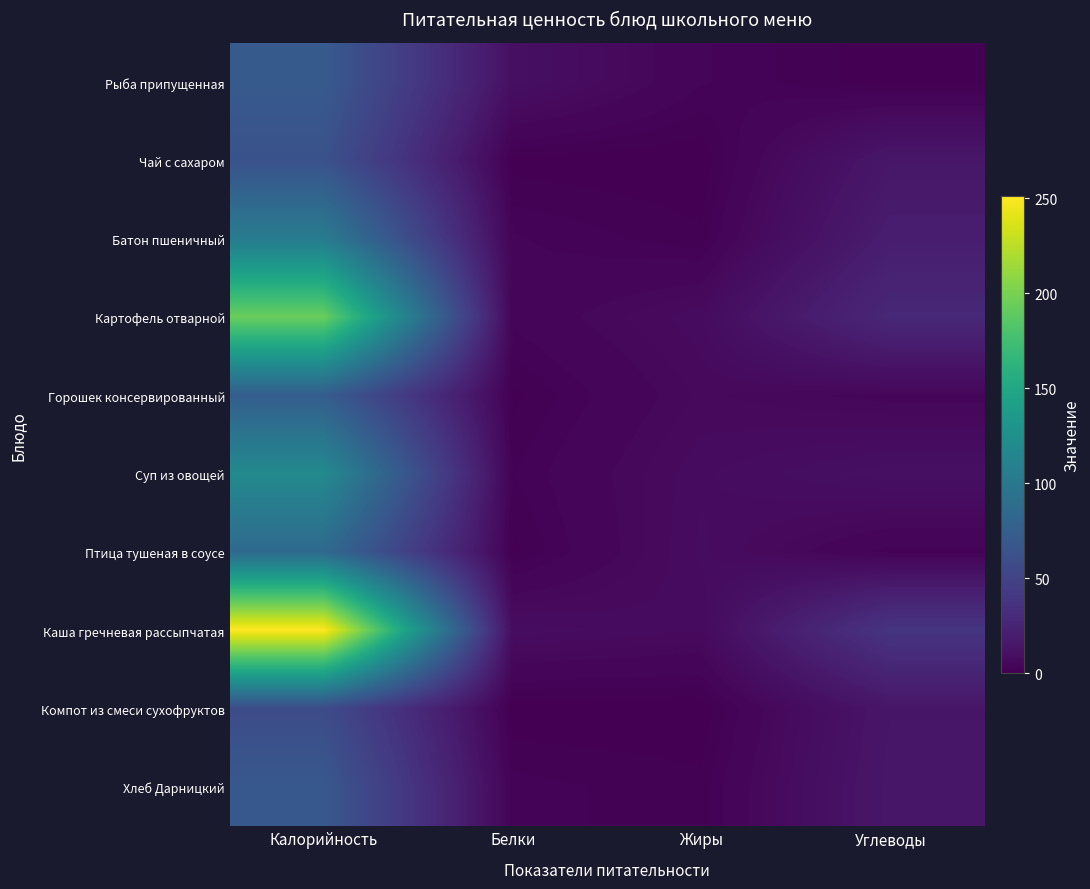

Reading left to right, what are all the values shown in this chart?

Рыба припущенная: Калорийность=71.0	Белки=10.4	Жиры=3.1	Углеводы=0.2
Чай с сахаром: Калорийность=63.0	Белки=0.4	Жиры=0.0	Углеводы=15.4
Батон пшеничный: Калорийность=104.0	Белки=3.1	Жиры=1.2	Углеводы=20.0
Картофель отварной: Калорийность=194.0	Белки=3.4	Жиры=7.6	Углеводы=28.0
Горошек консервированный: Калорийность=74.0	Белки=0.6	Жиры=6.1	Углеводы=4.3
Суп из овощей: Калорийность=119.0	Белки=1.9	Жиры=7.6	Углеводы=10.6
Птица тушеная в соусе: Калорийность=86.0	Белки=0.6	Жиры=8.1	Углеводы=2.4
Каша гречневая рассыпчатая: Калорийность=251.0	Белки=8.5	Жиры=6.9	Углеводы=38.6
Компот из смеси сухофруктов: Калорийность=58.0	Белки=0.0	Жиры=0.0	Углеводы=14.6
Хлеб Дарницкий: Калорийность=69.0	Белки=2.4	Жиры=1.3	Углеводы=15.3